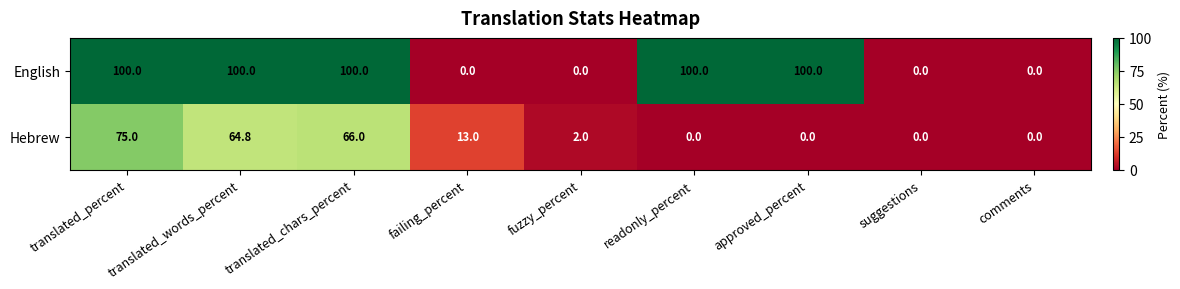

The value of Hebrew at translated_chars_percent is 22.6. True or false?

False